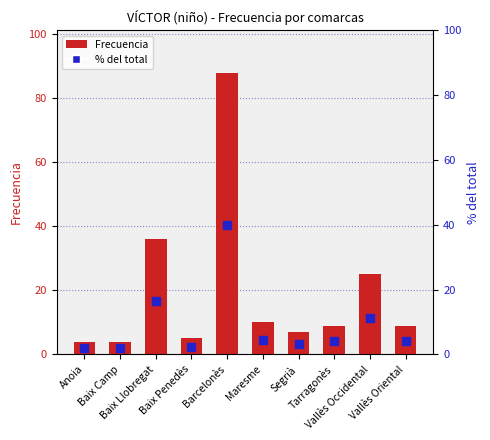

At which category is the sum across all series the highest?

Barcelonès